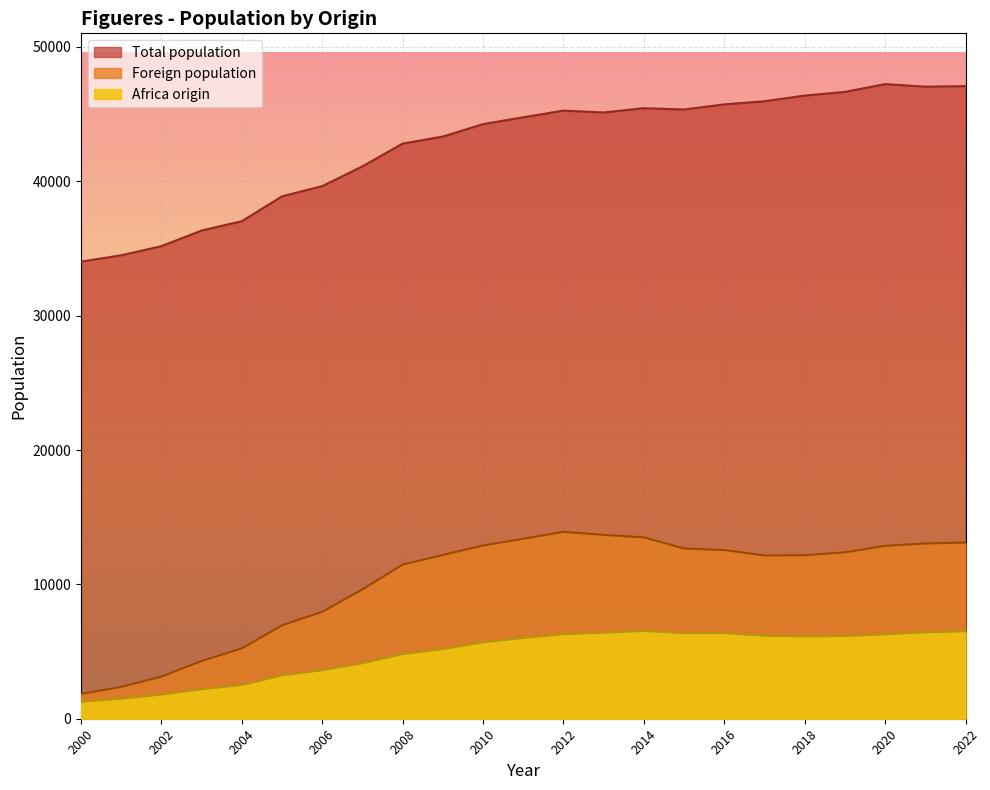

Reading left to right, extract all data points from this chart.

Total population: 2022=47088	2021=47043	2020=47235	2019=46654	2018=46381	2017=45961	2016=45726	2015=45346	2014=45444	2013=45123	2012=45262	2011=44765	2010=44255	2009=43330	2008=42809	2007=41115	2006=39641	2005=38884	2004=37032	2003=36338	2002=35174	2001=34493	2000=34023
Foreign population: 2022=13115	2021=13043	2020=12869	2019=12386	2018=12168	2017=12154	2016=12558	2015=12669	2014=13499	2013=13686	2012=13910	2011=13395	2010=12892	2009=12186	2008=11473	2007=9627	2006=7960	2005=6952	2004=5240	2003=4299	2002=3136	2001=2371	2000=1850
Africa origin: 2022=6508	2021=6437	2020=6283	2019=6156	2018=6126	2017=6176	2016=6374	2015=6371	2014=6532	2013=6406	2012=6297	2011=6010	2010=5690	2009=5188	2008=4809	2007=4129	2006=3610	2005=3226	2004=2509	2003=2194	2002=1799	2001=1489	2000=1256